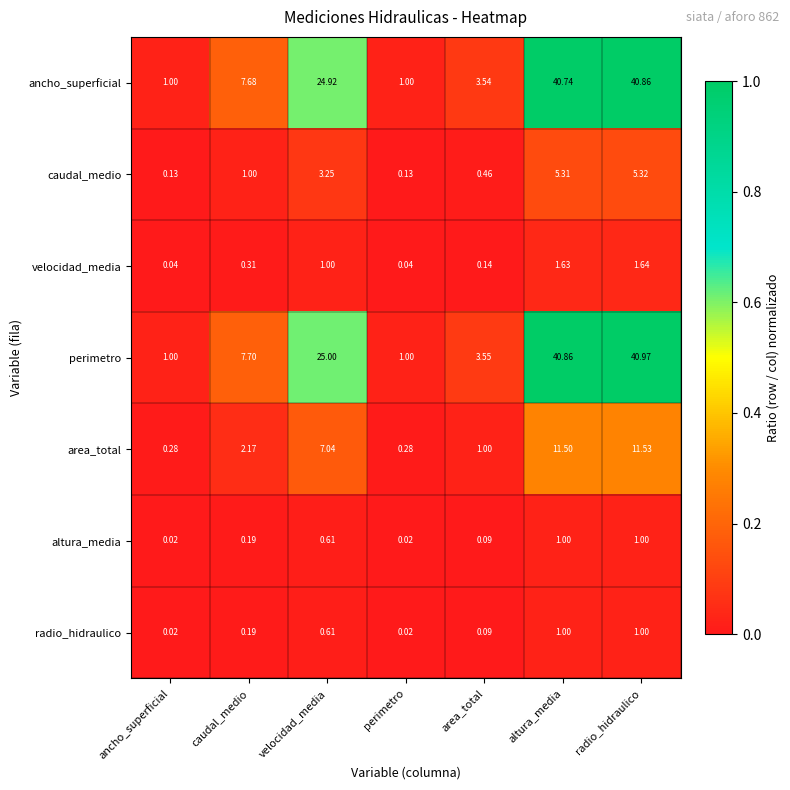

At which label does ancho_superficial first exceed 7?

caudal_medio